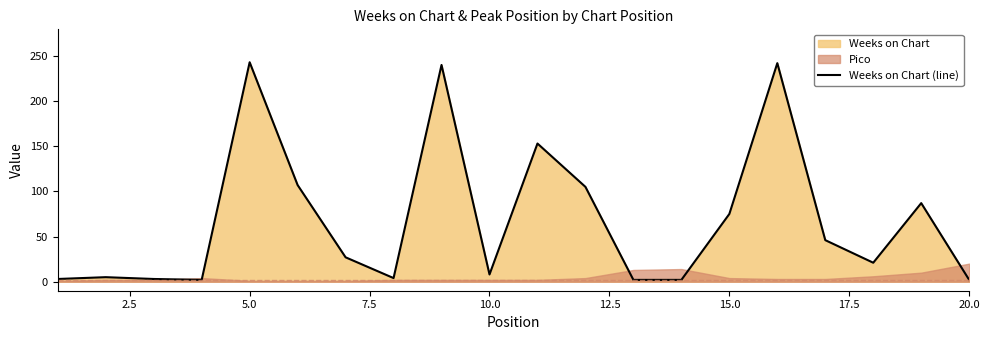

What is the sum of all values?

1377